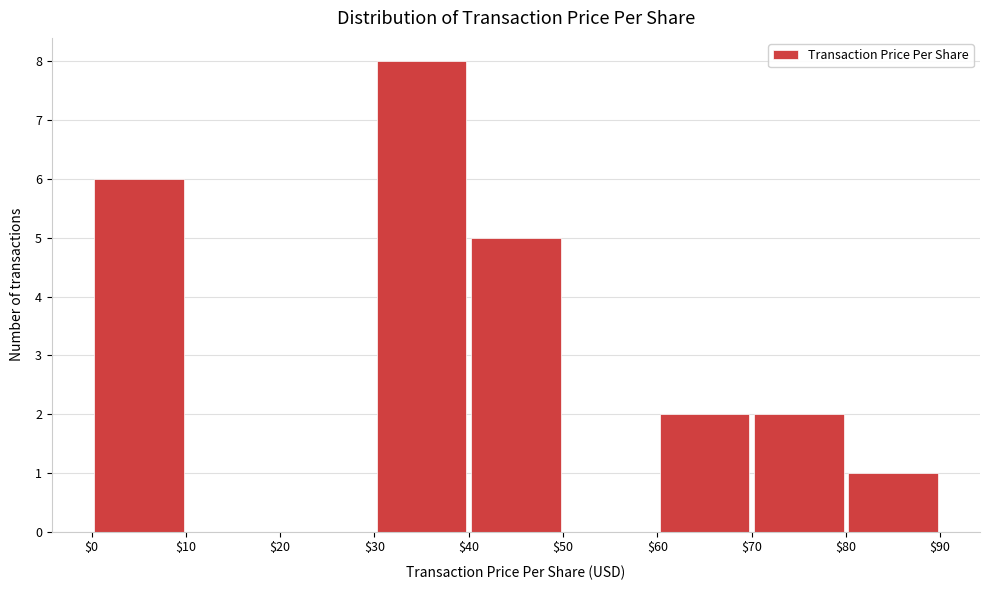

Reading left to right, list every bar in this chart as the range it spans on the x-axis followed by its height. The values are not printed on the chart, so give them approximately, as read against the axis.

$0 to $10: 6
$10 to $20: 0
$20 to $30: 0
$30 to $40: 8
$40 to $50: 5
$50 to $60: 0
$60 to $70: 2
$70 to $80: 2
$80 to $90: 1